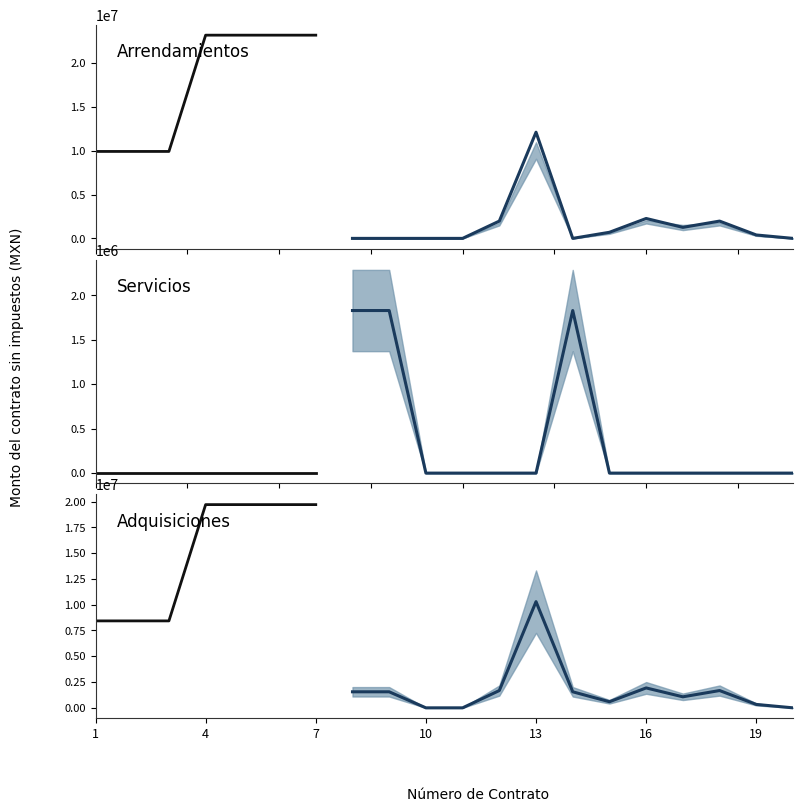

At which category is the sum across all series the highest?

4